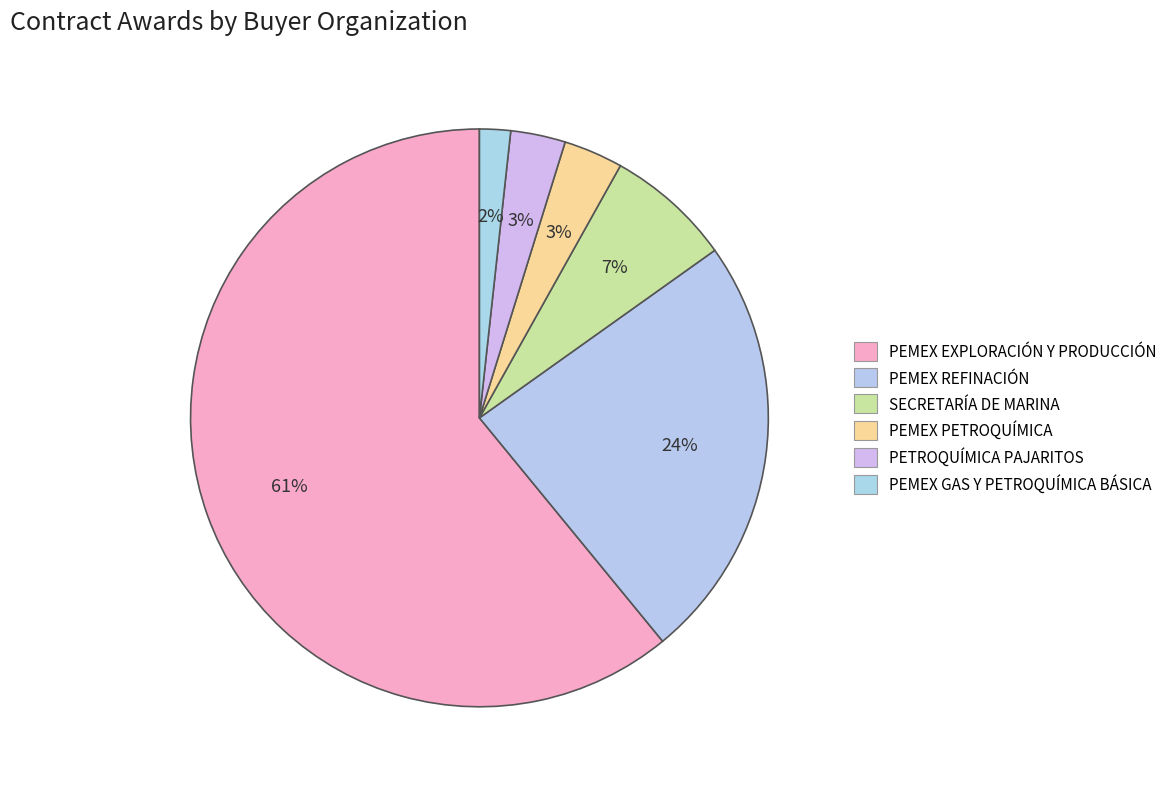

How many segments does this pie chart have?

6